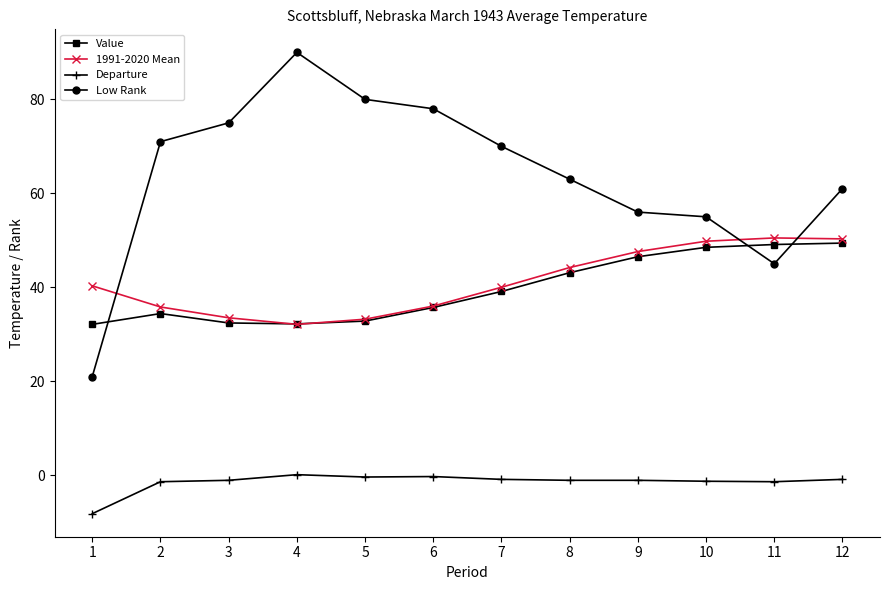

What is the spread (max minus min) of values at 12?

61.9